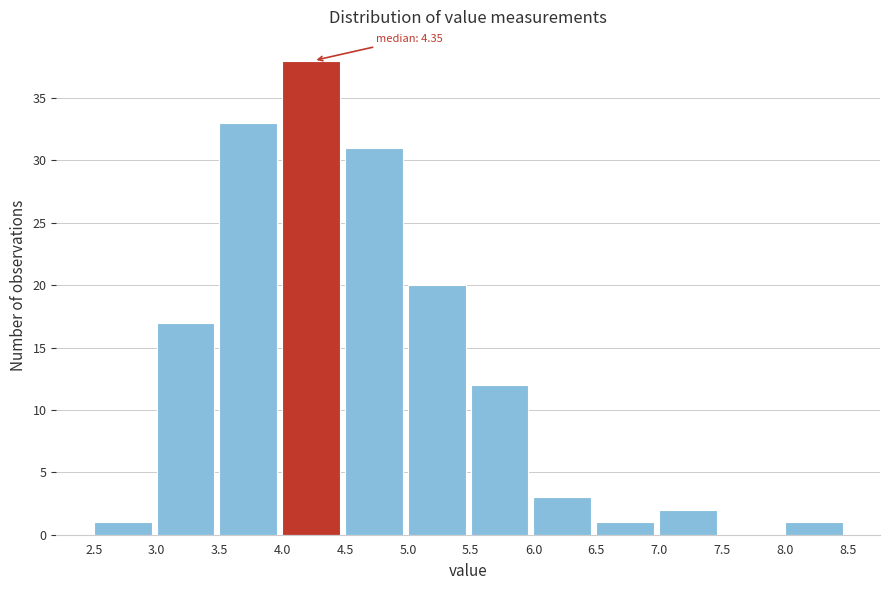

Which range on the x-axis has the tallest bar?

4.0 to 4.5